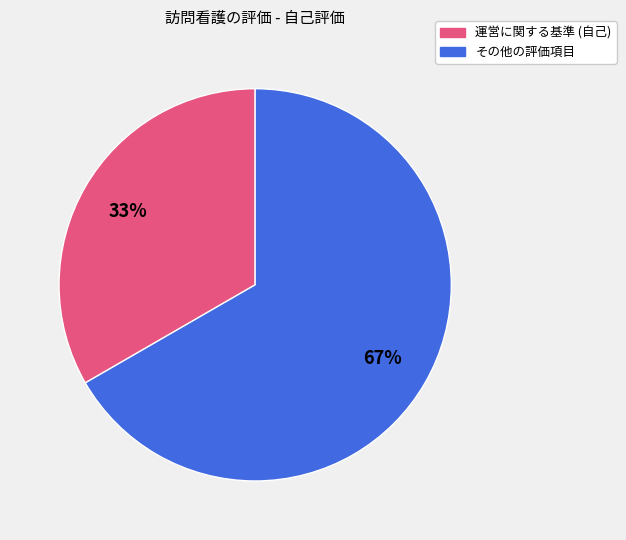

Is there any slice that represents more than half of the pie?

Yes